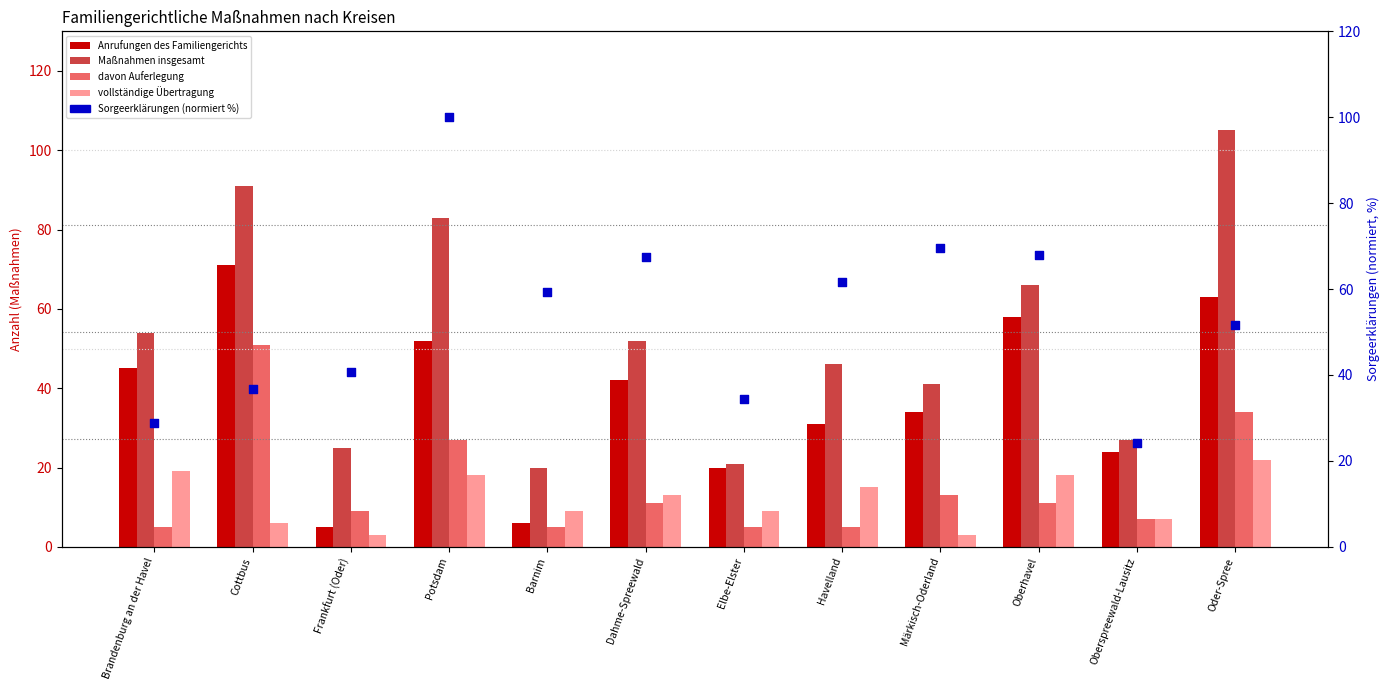

Which series has the largest total across all categories?

Sorgeerklärungen (normiert %)